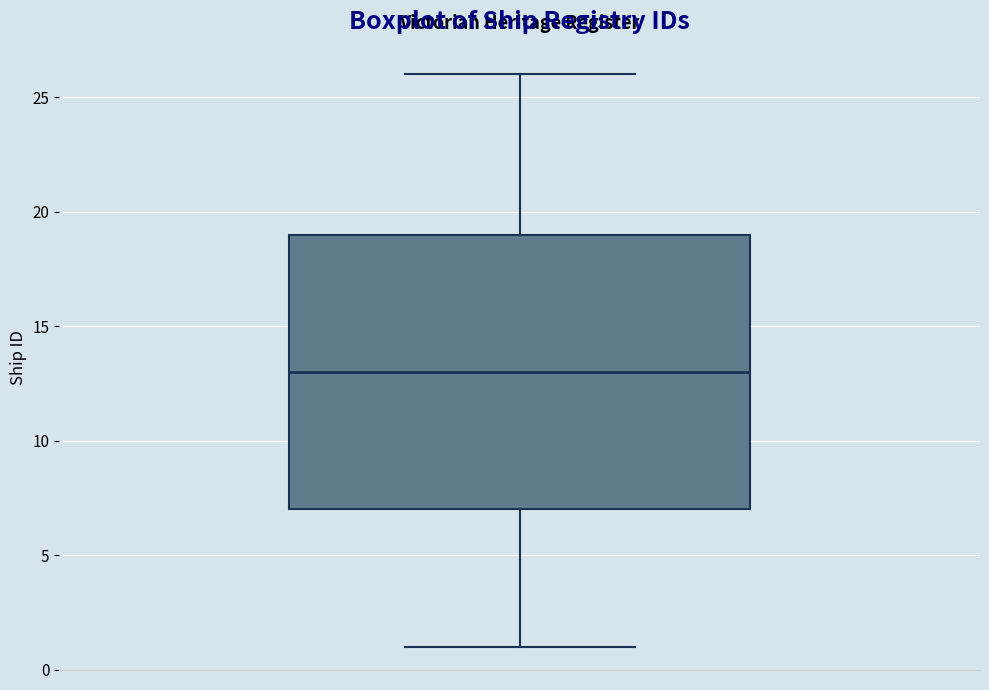

Where does the median line of the box sit on the y-axis? The values are not printed on the chart, so give them approximately, as read against the axis.

13